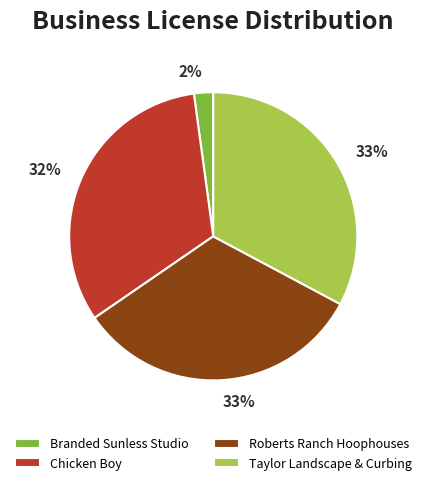

Combined, do Branded Sunless Studio and Taylor Landscape & Curbing account for over 50%?

No